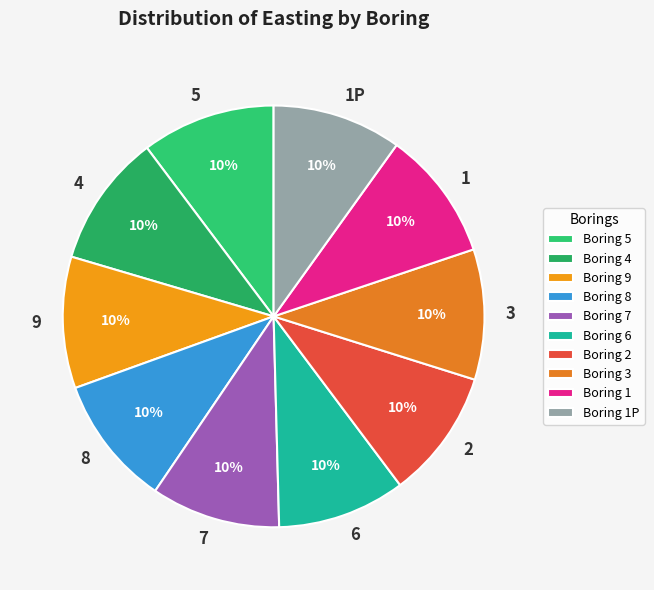

How many segments does this pie chart have?

10